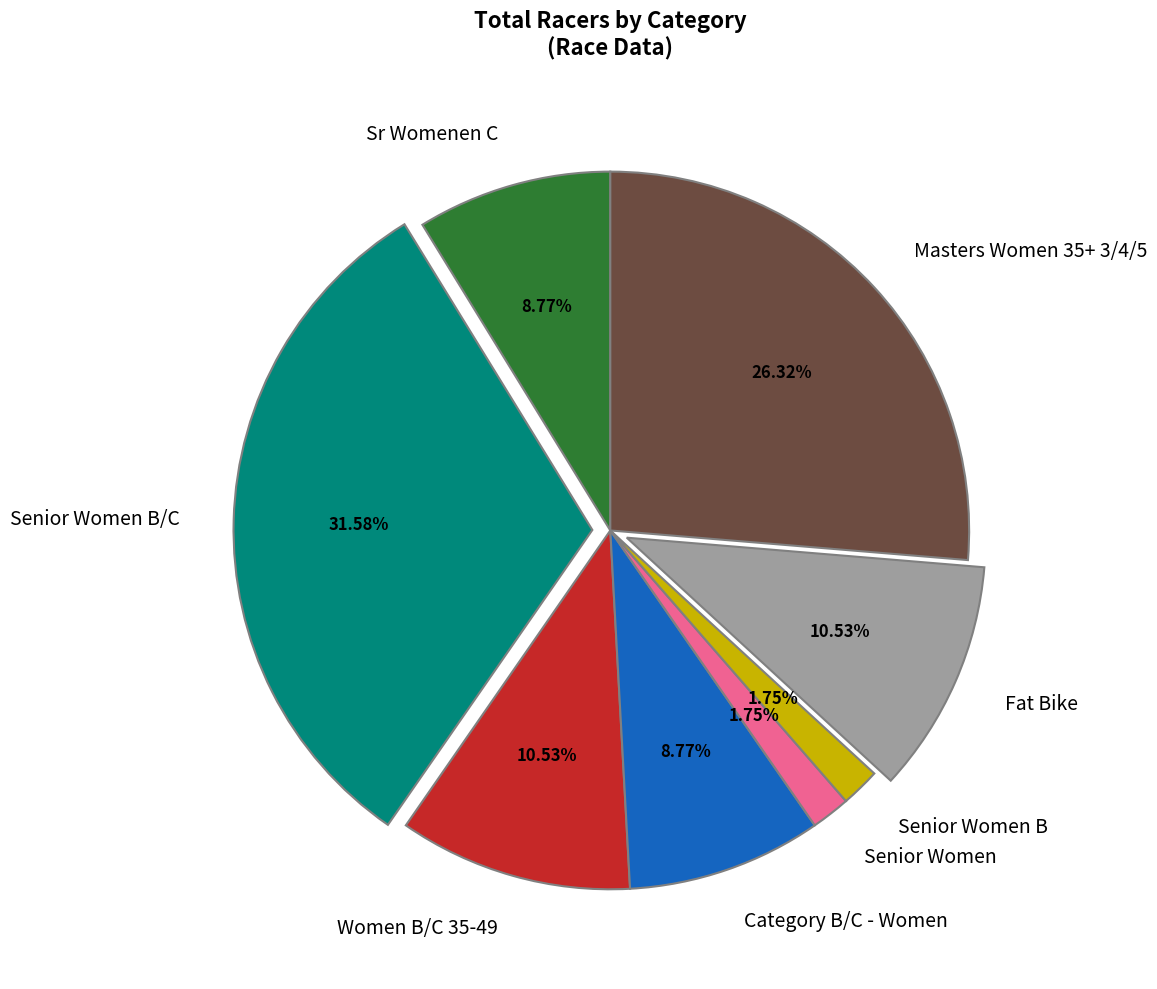

Which has a higher value, Senior Women B/C or Senior Women B?

Senior Women B/C